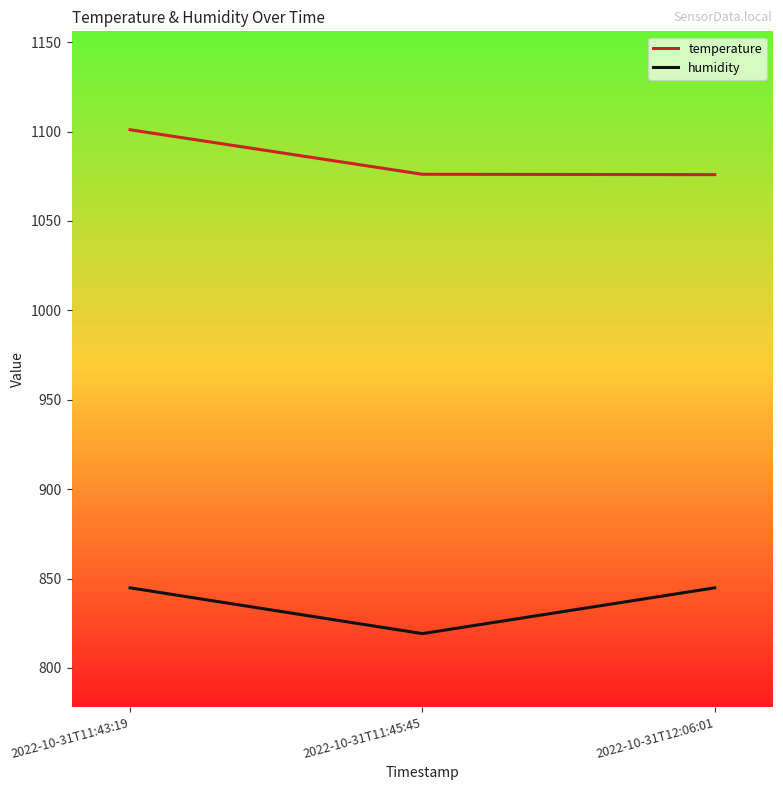

At which category does the chart reach its peak across all series?

2022-10-31T11:43:19